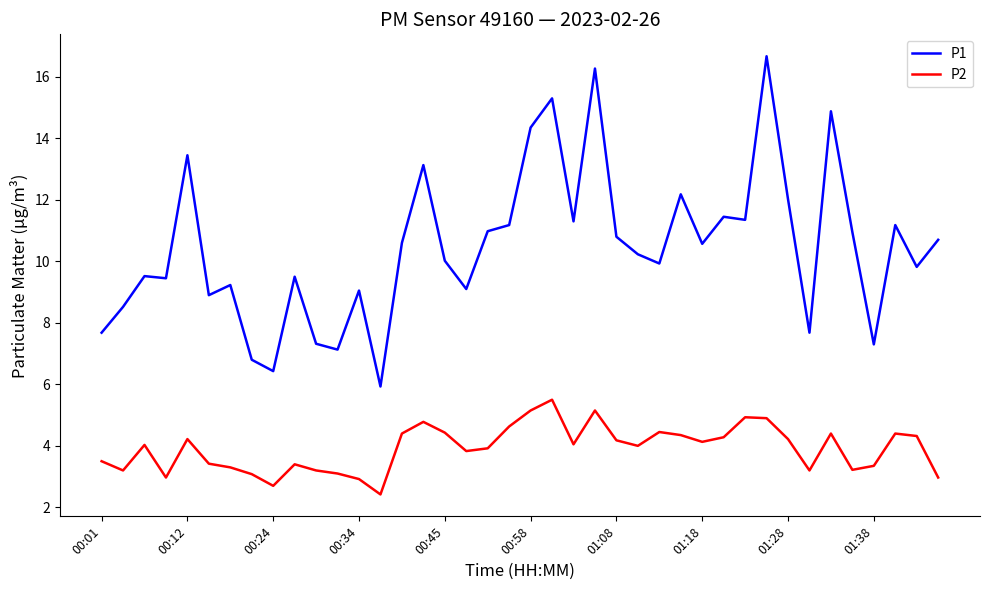

Which series has the largest total across all categories?

P1